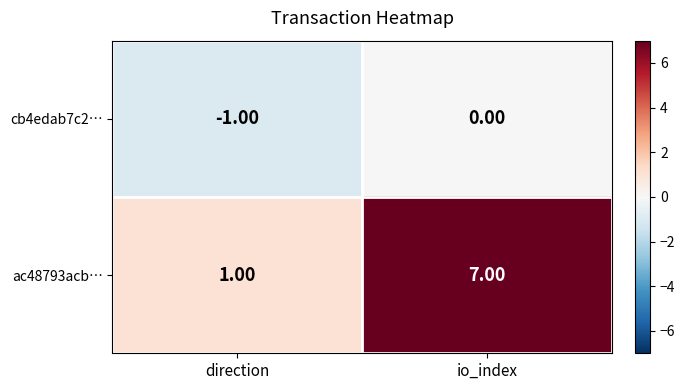

Which series has the largest total across all categories?

ac48793acb…